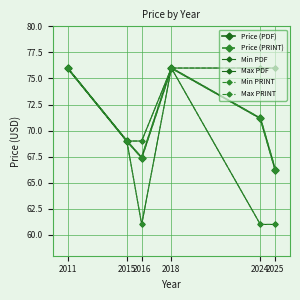

True or false: Price (PDF) and Max PDF cross at least once.

False